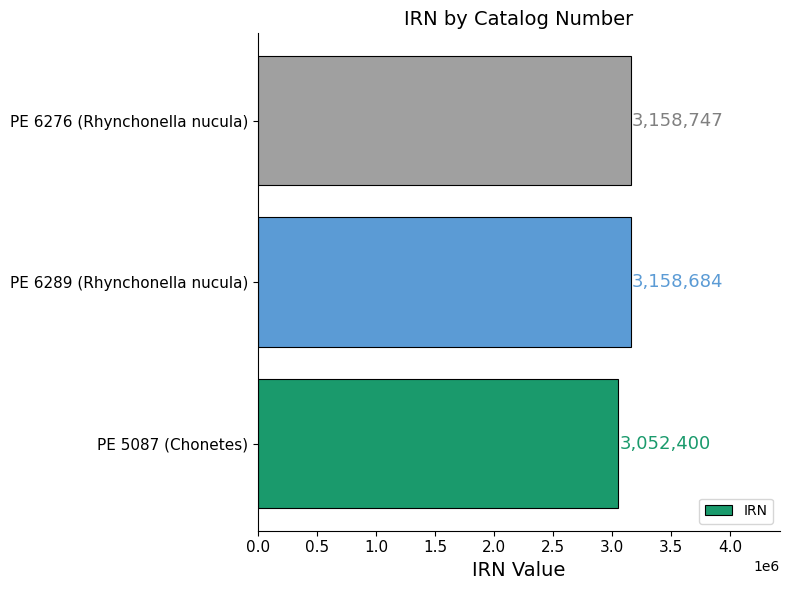

What value does the data have at PE 6289 (Rhynchonella nucula)?

3158684